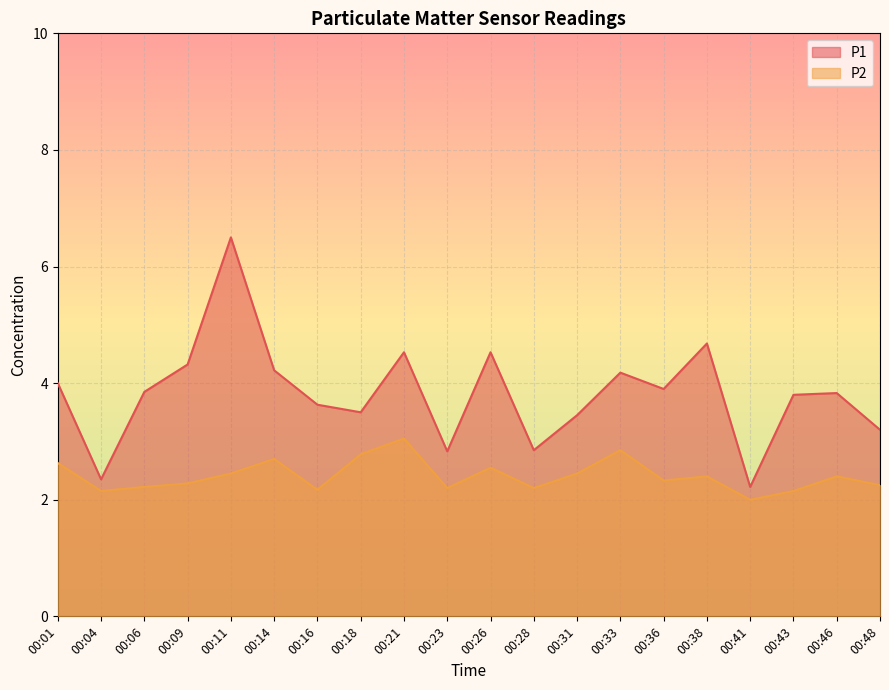

True or false: P1 and P2 intersect in this chart.

False